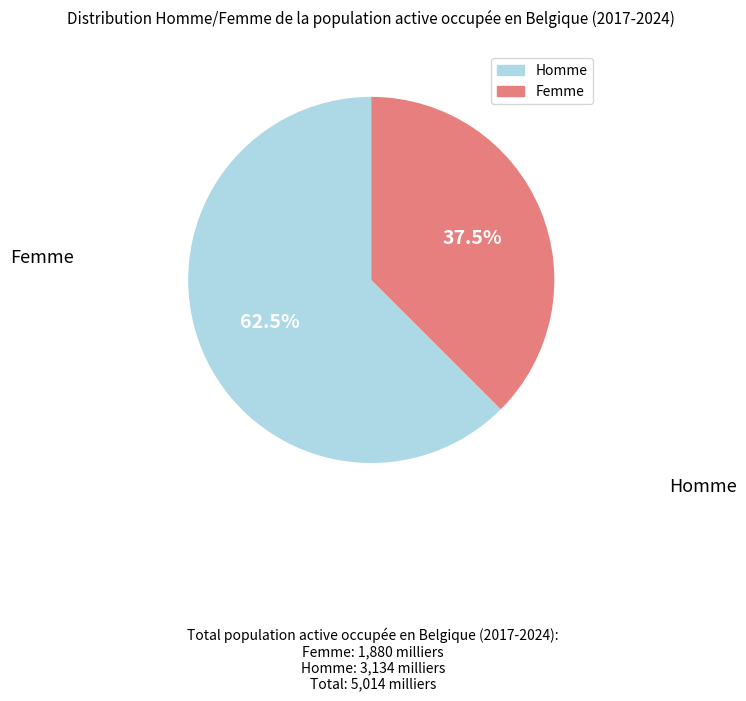

How many slices are in this pie chart?

2